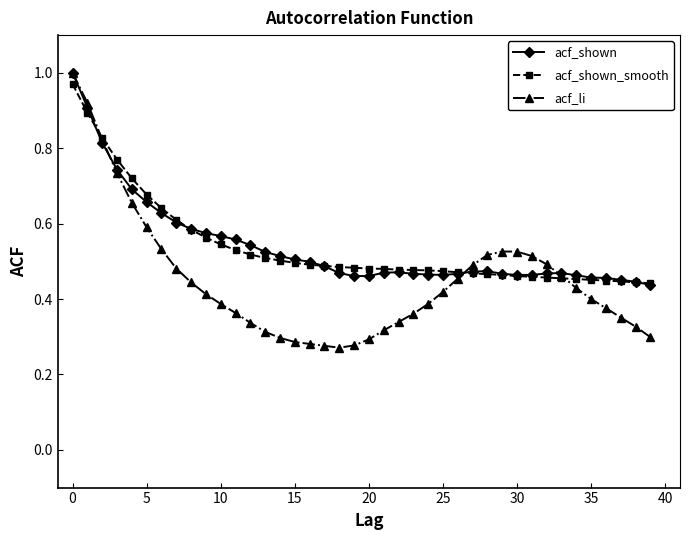

True or false: acf_shown has more than 2 points higher than both neighbors.

True